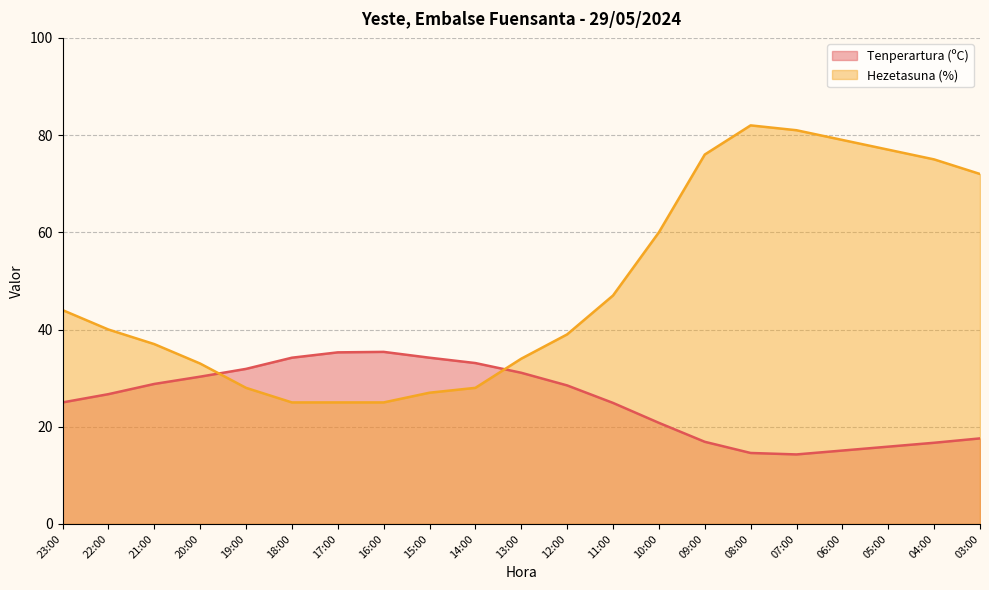

The Tenperartura (ºC) series shows 16.6 at 11:00. True or false?

False